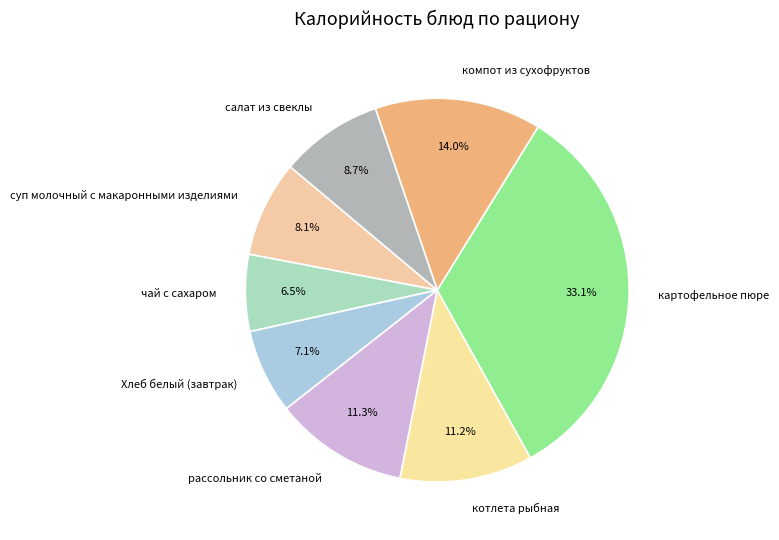

Which has a higher value, котлета рыбная or чай с сахаром?

котлета рыбная